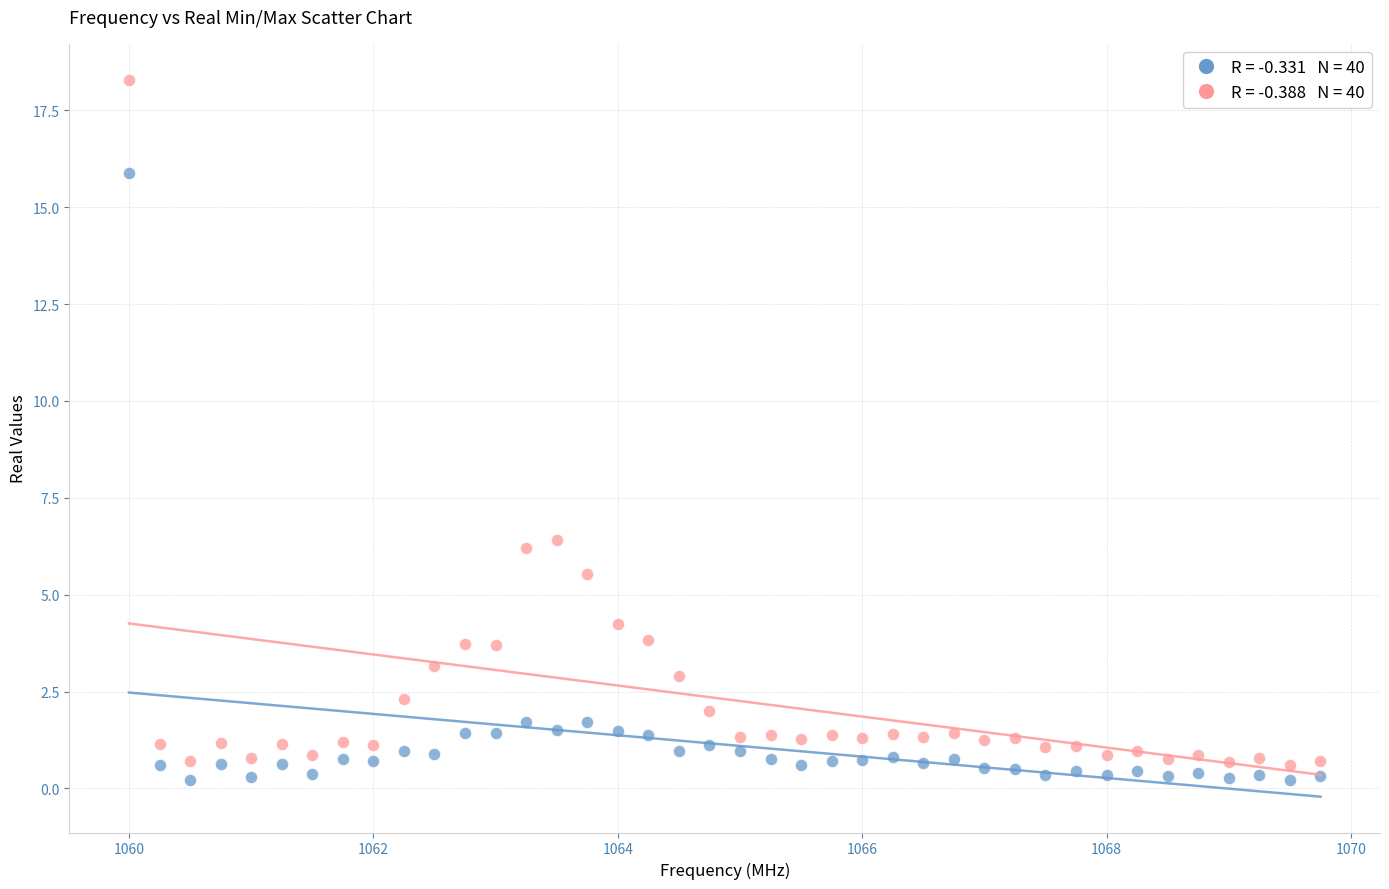

Across all series, what Y value is closest to 9?

6.4